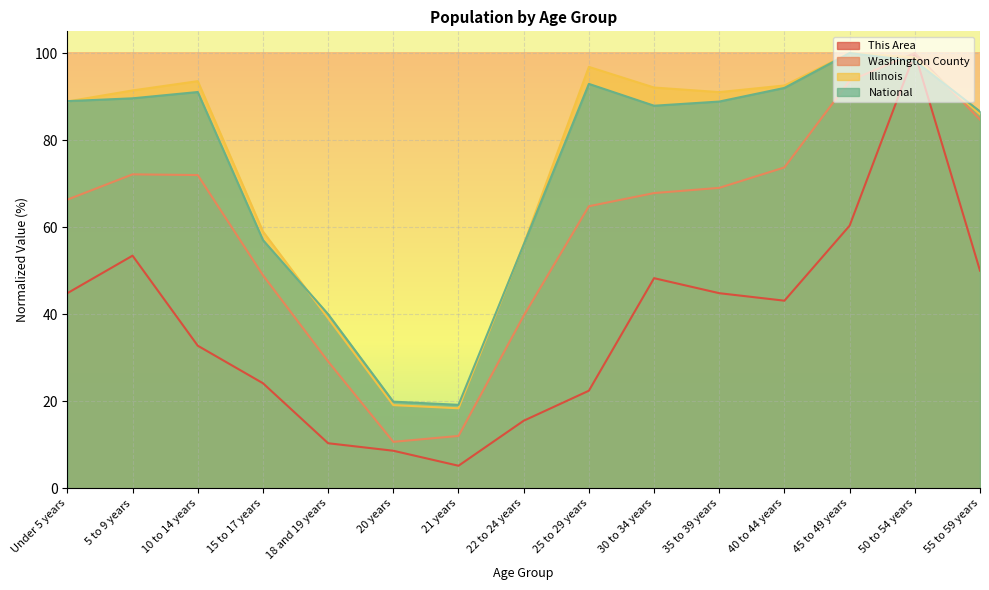

How many intersections are there between National and This Area?

2